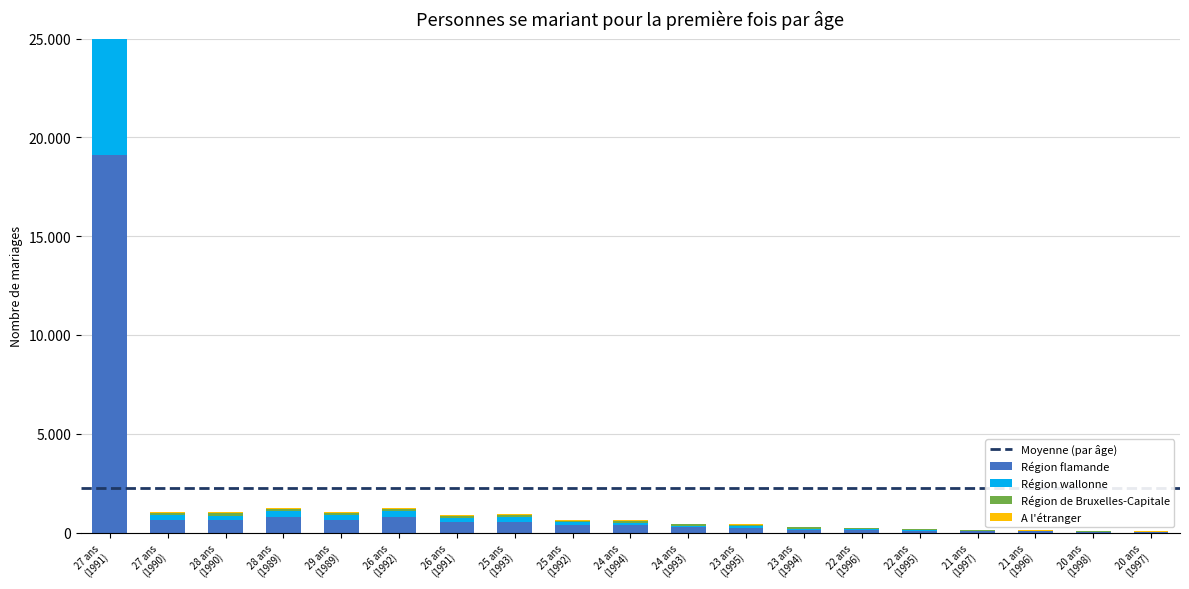

What is the sum of all Région flamande values?

25579